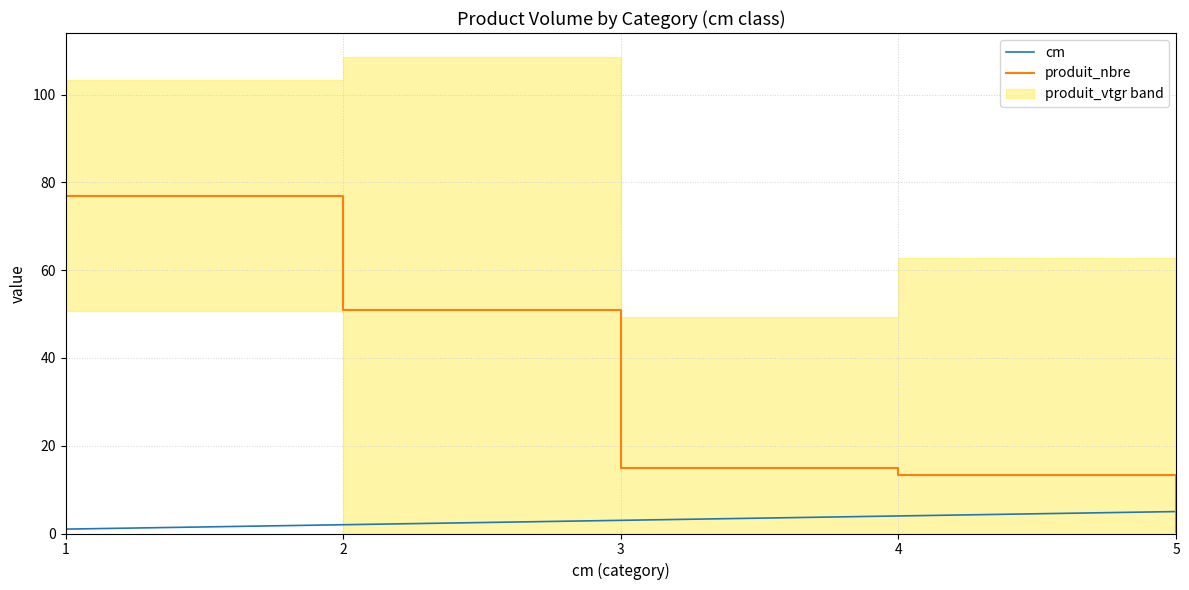

How many data points in cm are above 3?

2